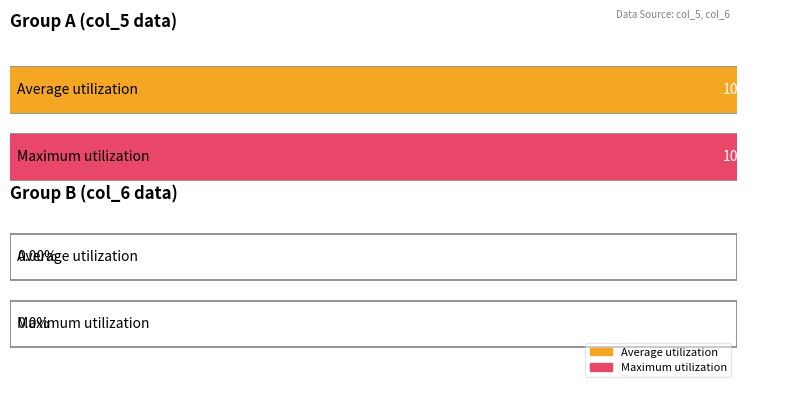

At 6, list the series in order from largest to smallest.

Average utilization, Maximum utilization